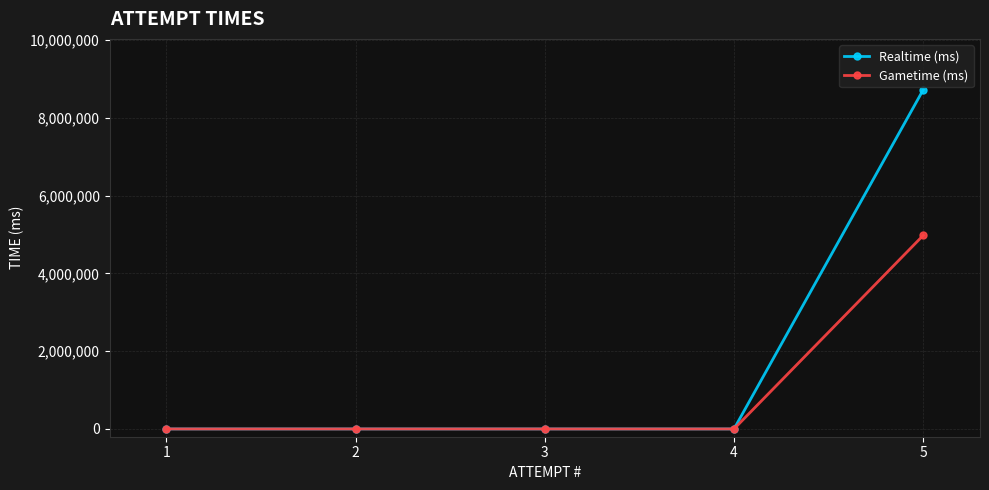

How many positive values does the Gametime (ms) series have?

1